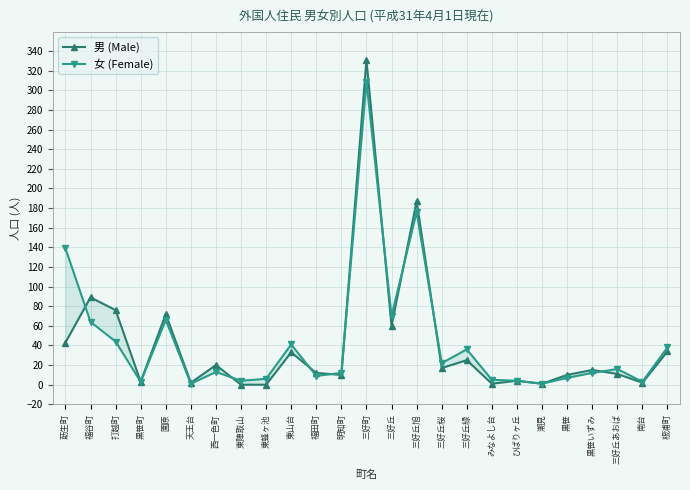

Which category has the lowest value across all series?

東陣取山